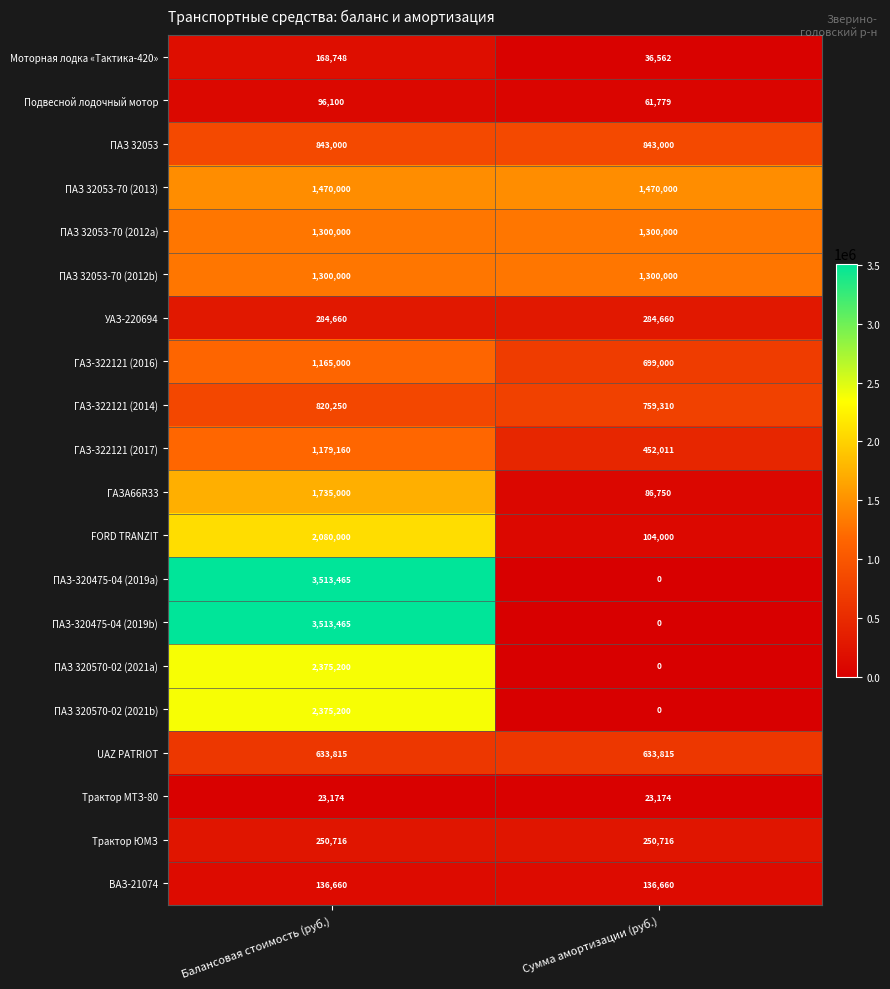

Is it true that FORD TRANZIT equals 57756 at Сумма амортизации (руб.)?

False